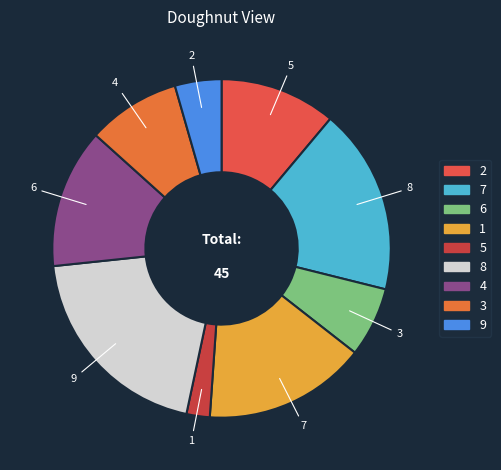

Which has a higher value, 9 or 4?

4